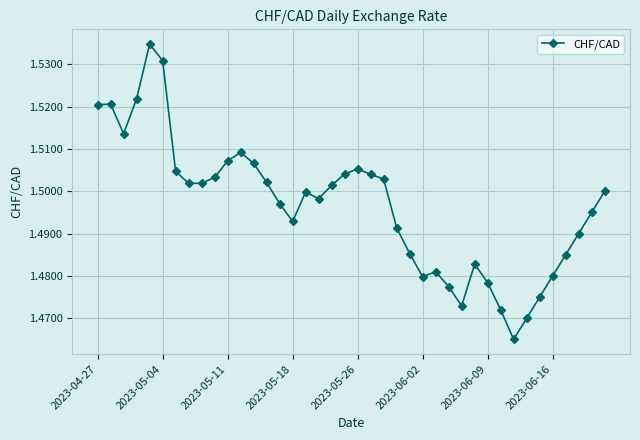

What is the sum of all values?

59.9